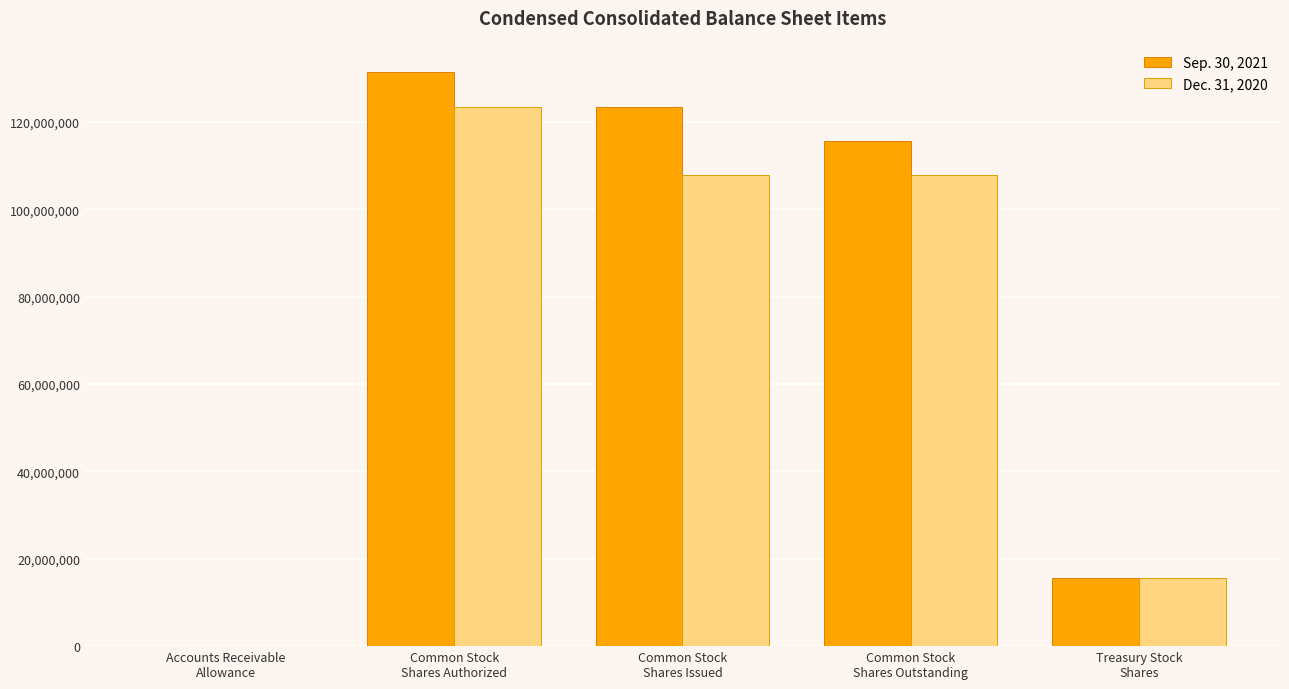

What is the sum of all Sep. 30, 2021 values?

386300113